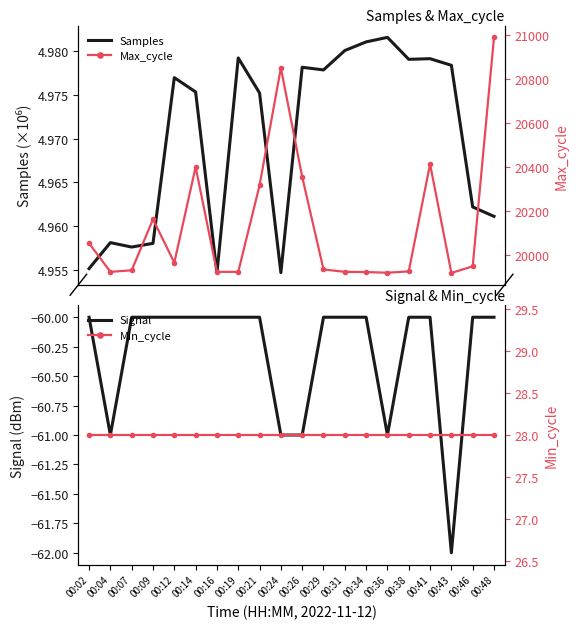

What is the smallest value displayed?

-62.0